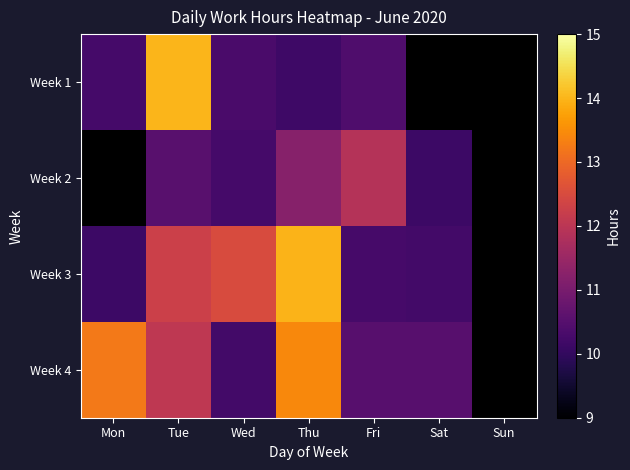

At how many categories does at least one series exceed 11?

5